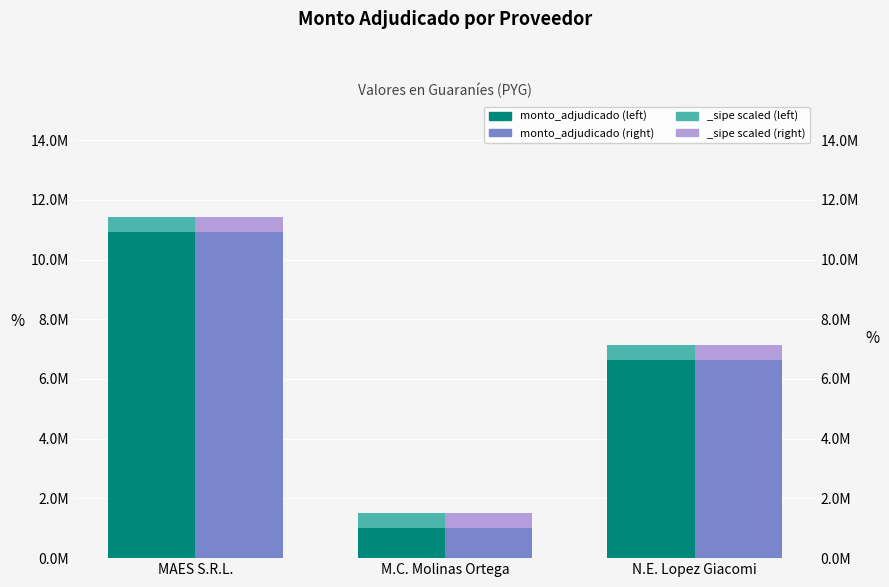

Are the bars horizontal?

No